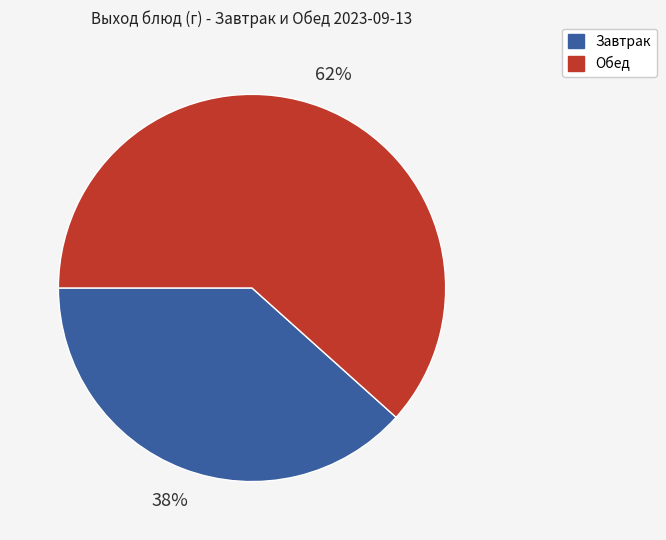

To the nearest percent, what is the average slice percentage?

50%